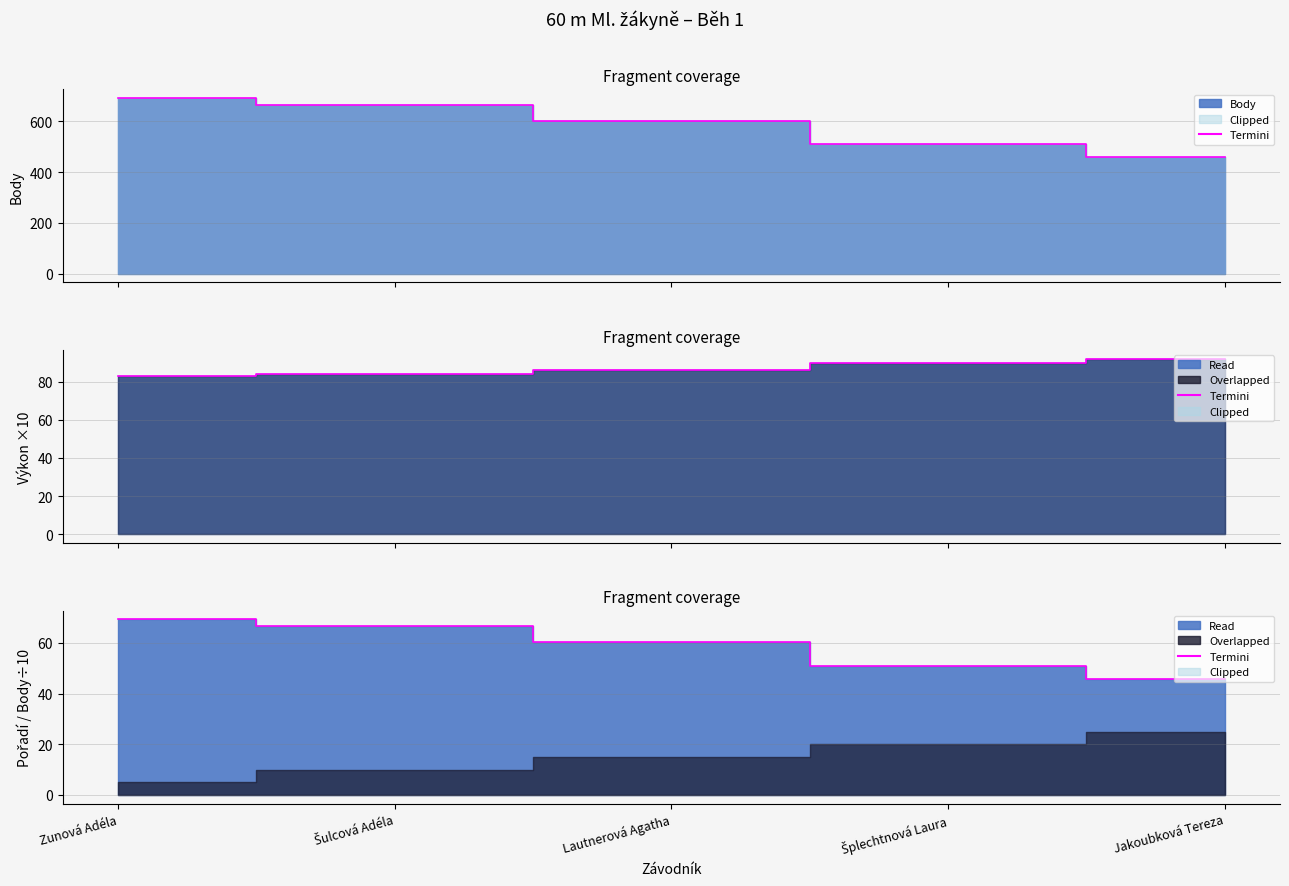

What is the average value?

58.5